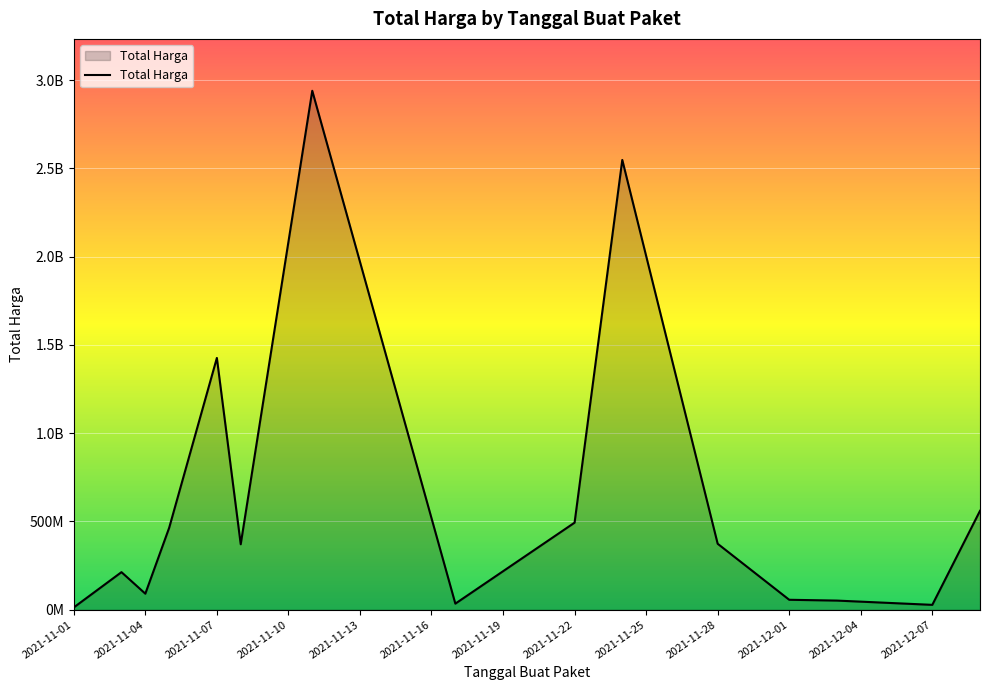

Where is the first local minimum?

2021-11-04